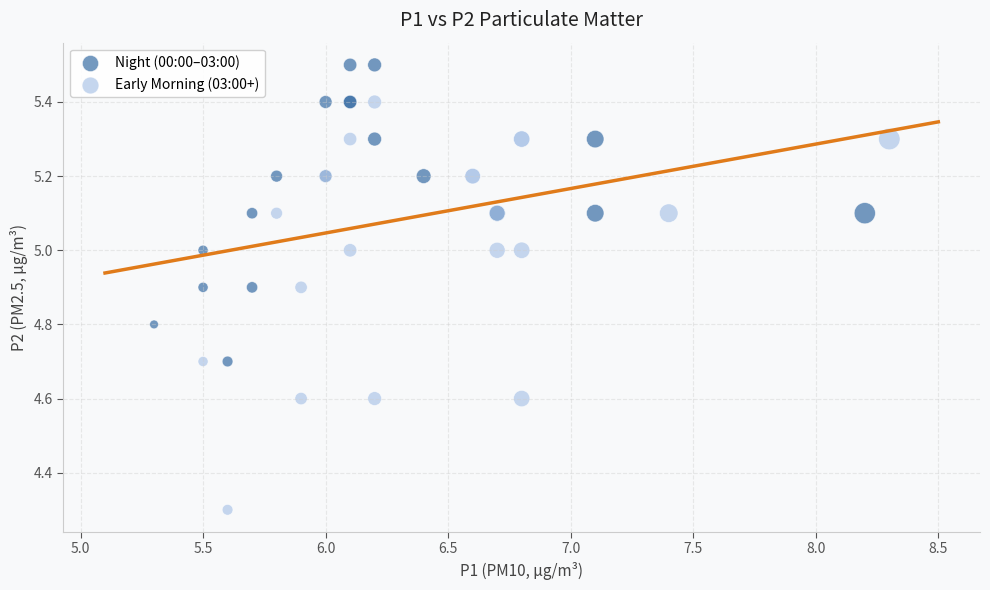

Which series reaches the minimum Y coordinate?

Early Morning (03:00+)